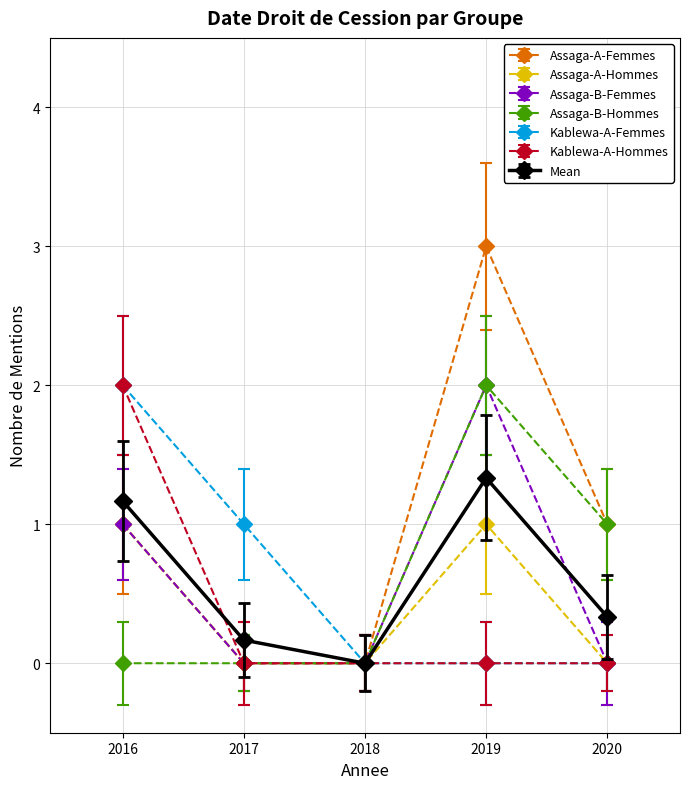

What is the spread (max minus min) of values at 2016?

2.0